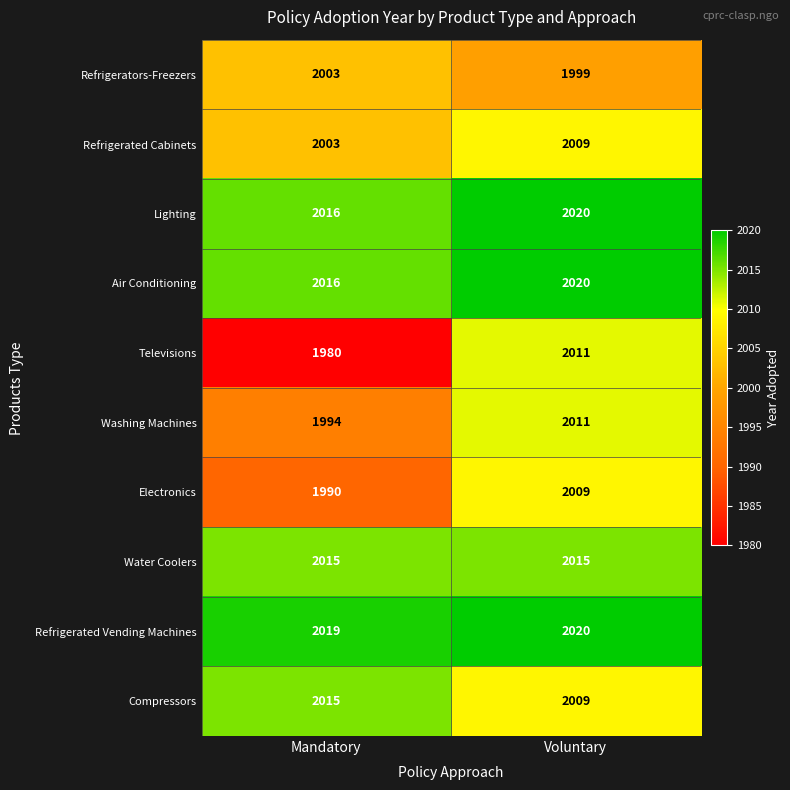

Is it true that Washing Machines equals 1406 at Voluntary?

False